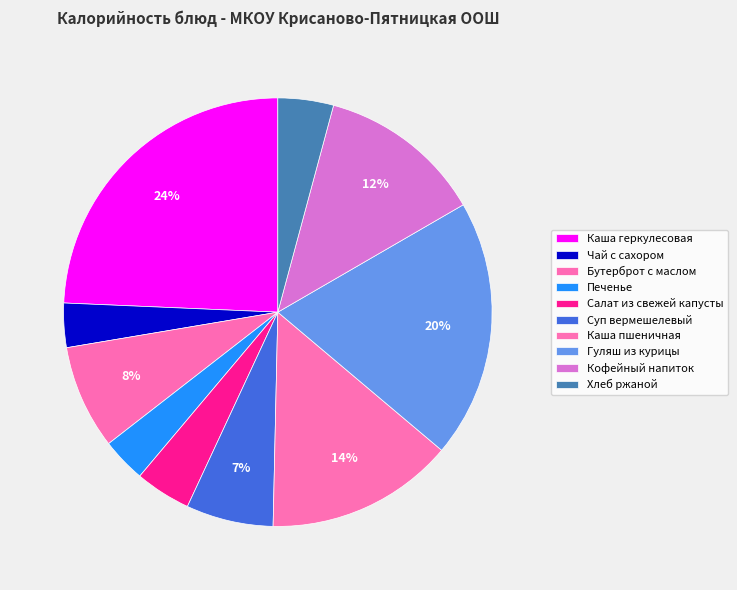

The Печенье slice represents 3% of the pie. True or false?

True